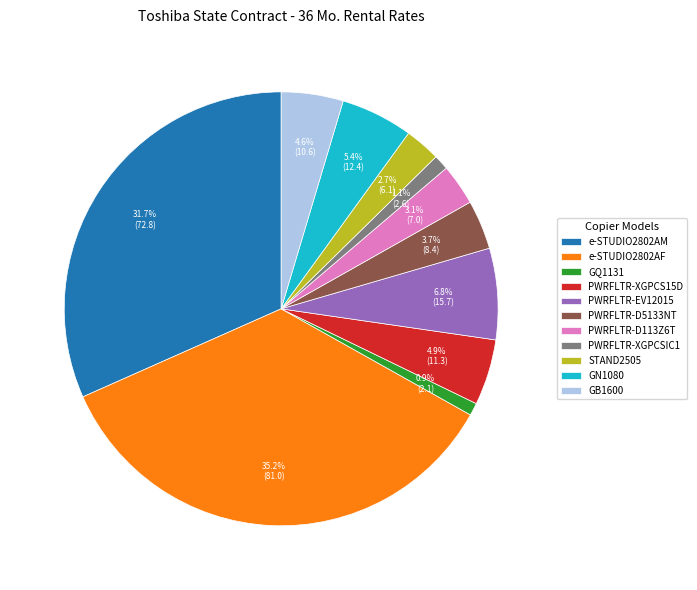

What is the total percentage of PWRFLTR-XGPCS15D and PWRFLTR-XGPCSIC1?

6.0%